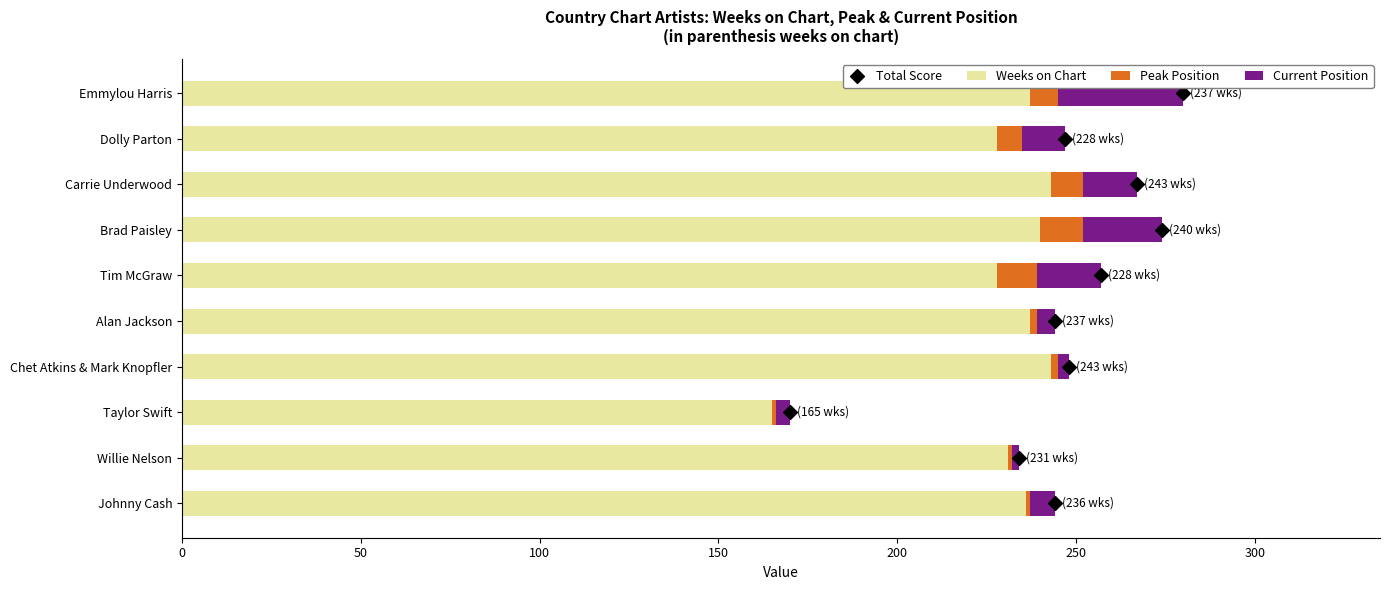

At how many categories does at least one series exceed 47?

10